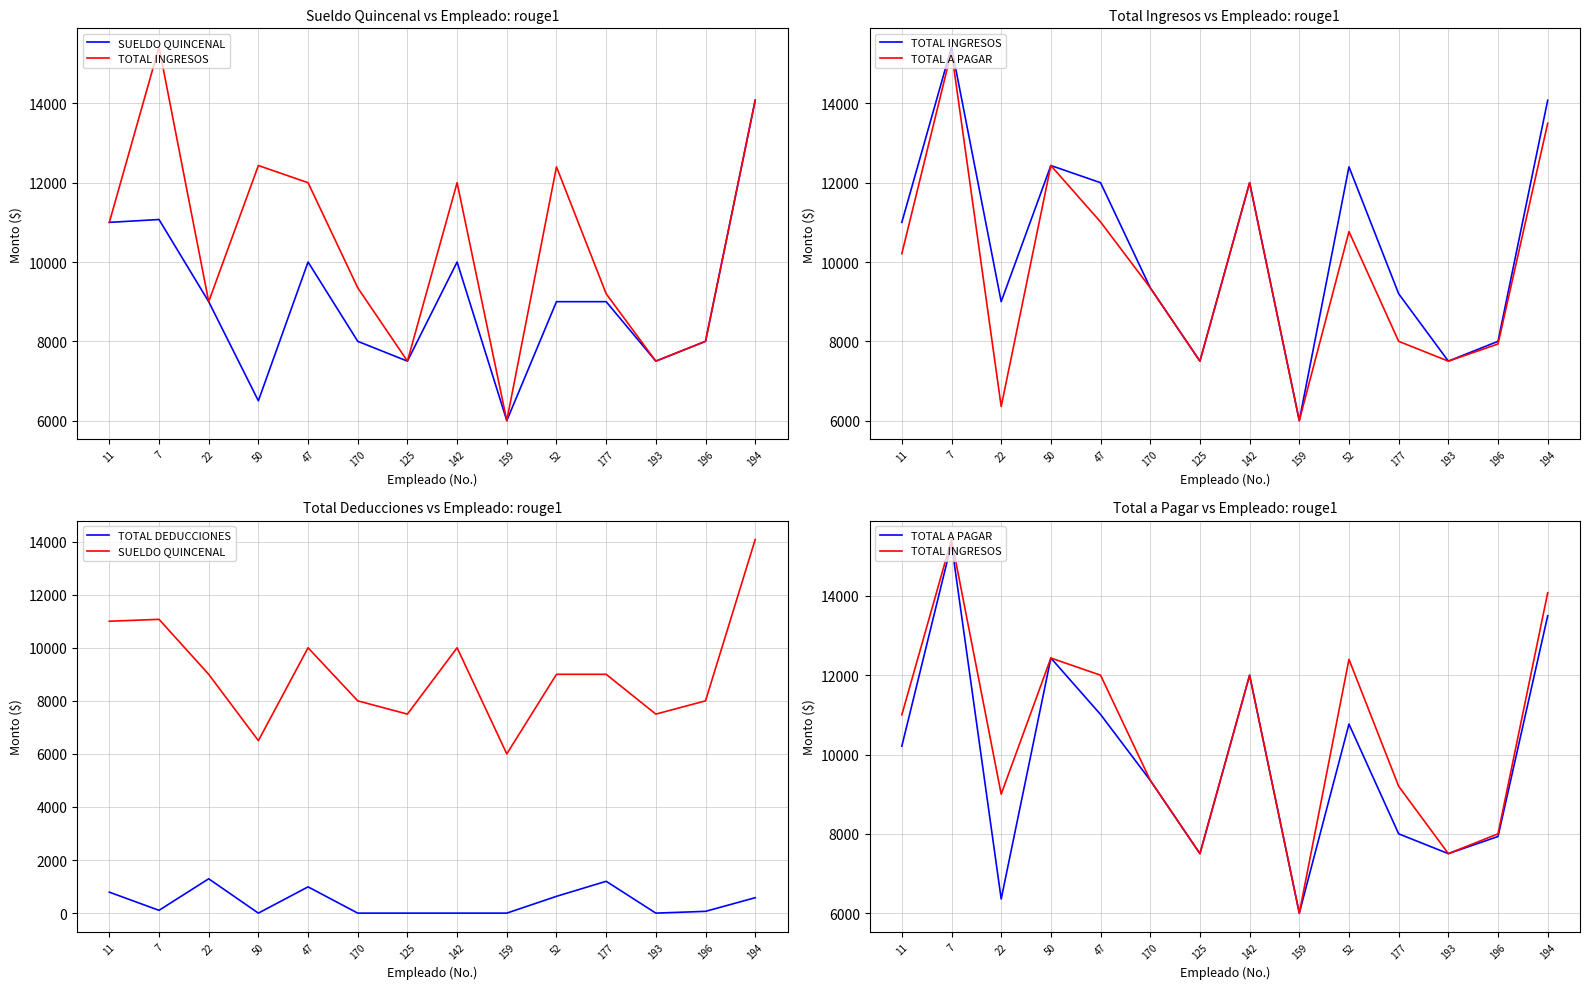

How many values in the TOTAL A PAGAR series exceed 10209?

7